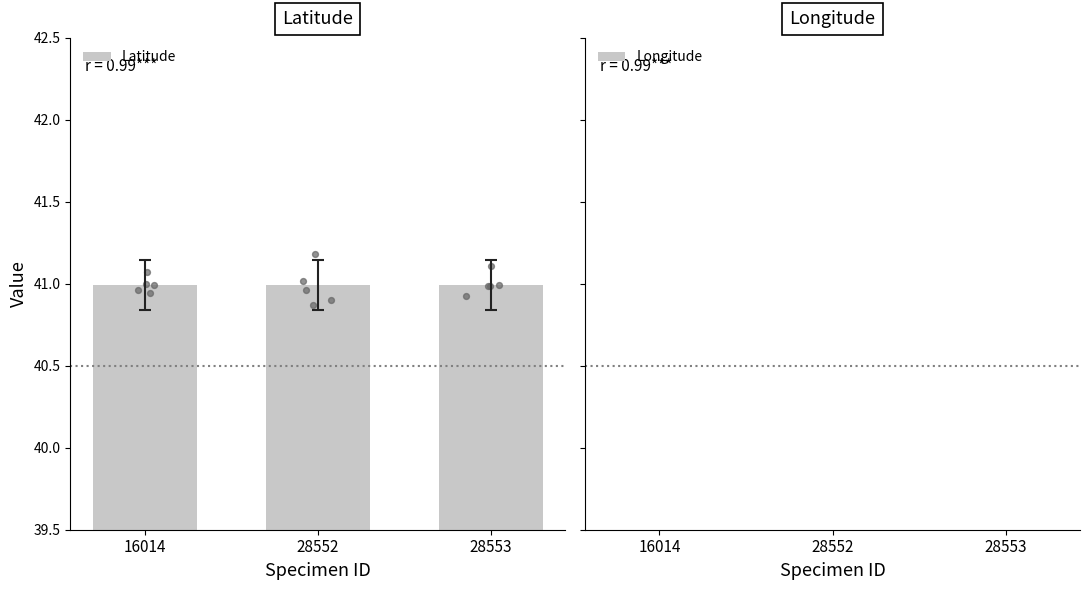

Which series contains the highest Y value?

Latitude